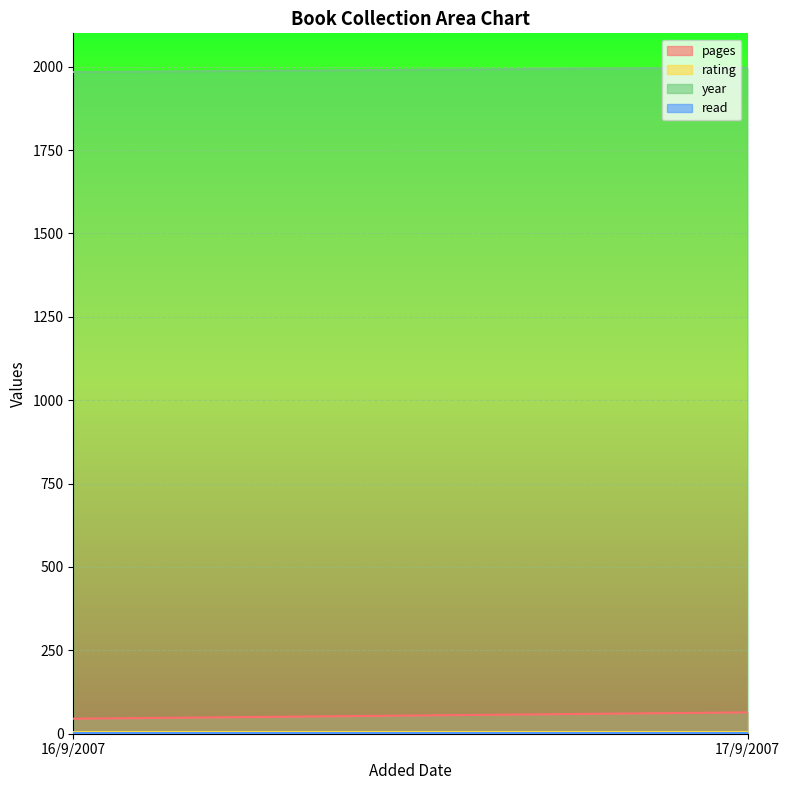

What is the label of the 1st point from the right?

17/9/2007